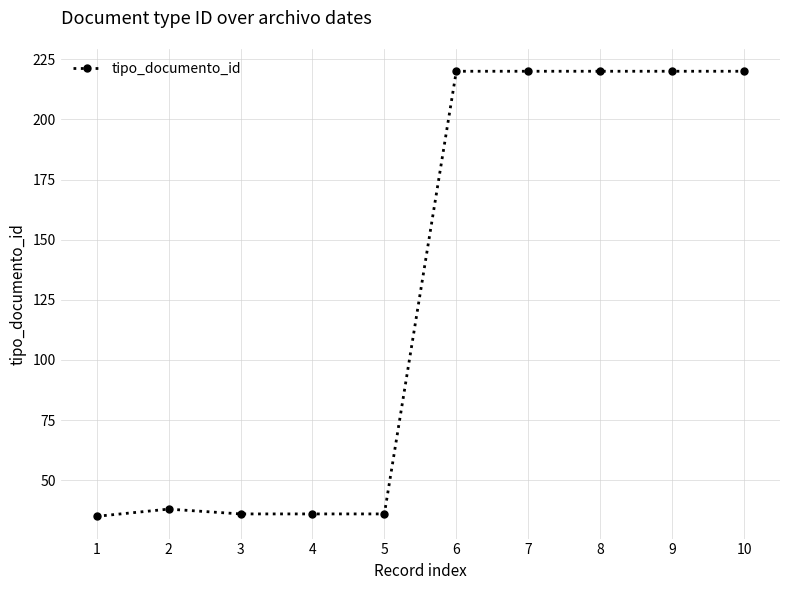

True or false: the data shows 81 at 10.

False